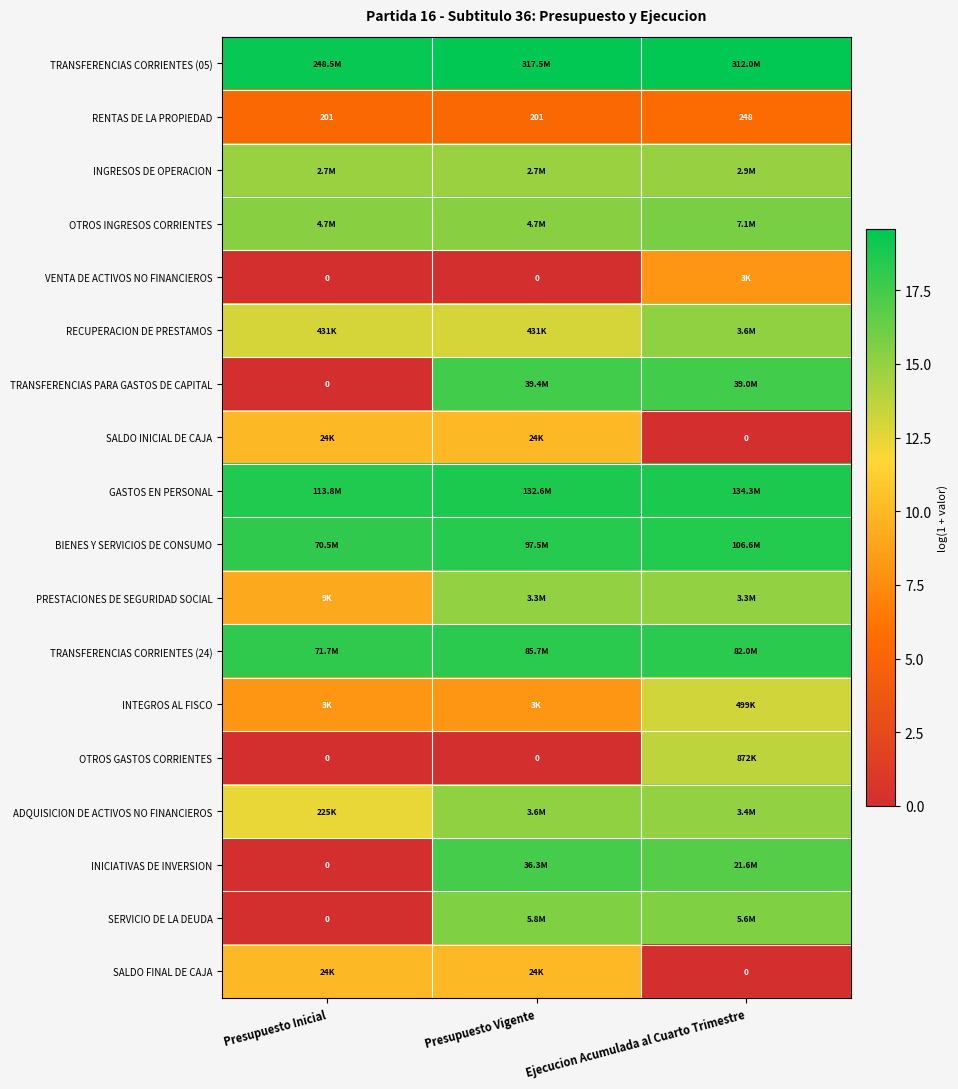

Is the value of INGRESOS DE OPERACION at Presupuesto Vigente greater than the value of RECUPERACION DE PRESTAMOS at Ejecucion Acumulada al Cuarto Trimestre?

No